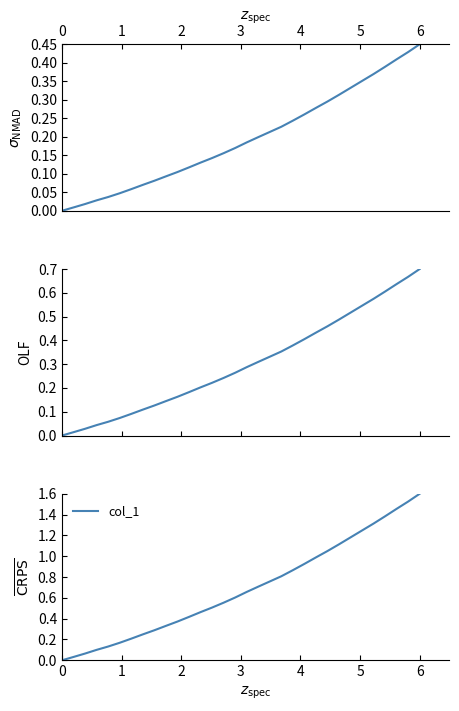

Is this an area chart (filled region under the line)?

No